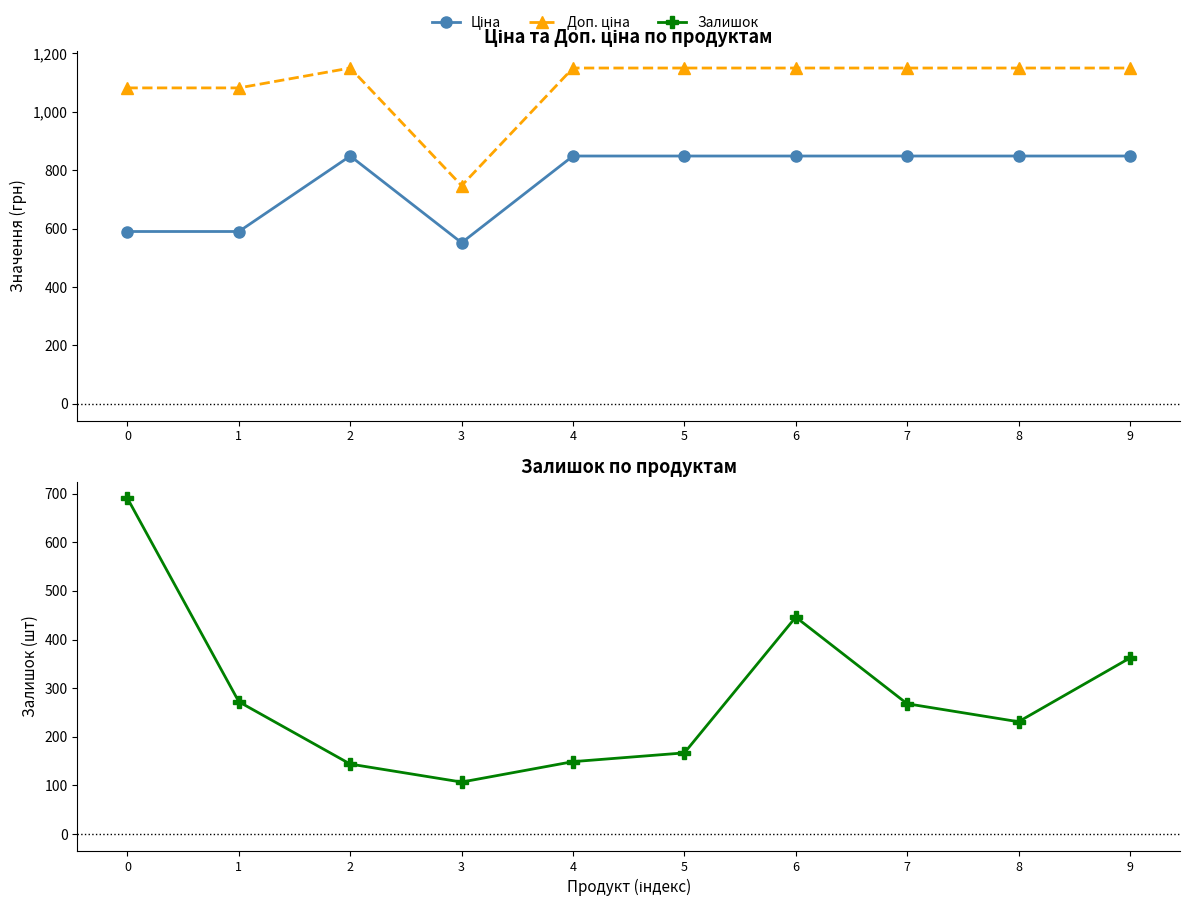

Is the value of Ціна at 2 greater than the value of Доп. ціна at 4?

No